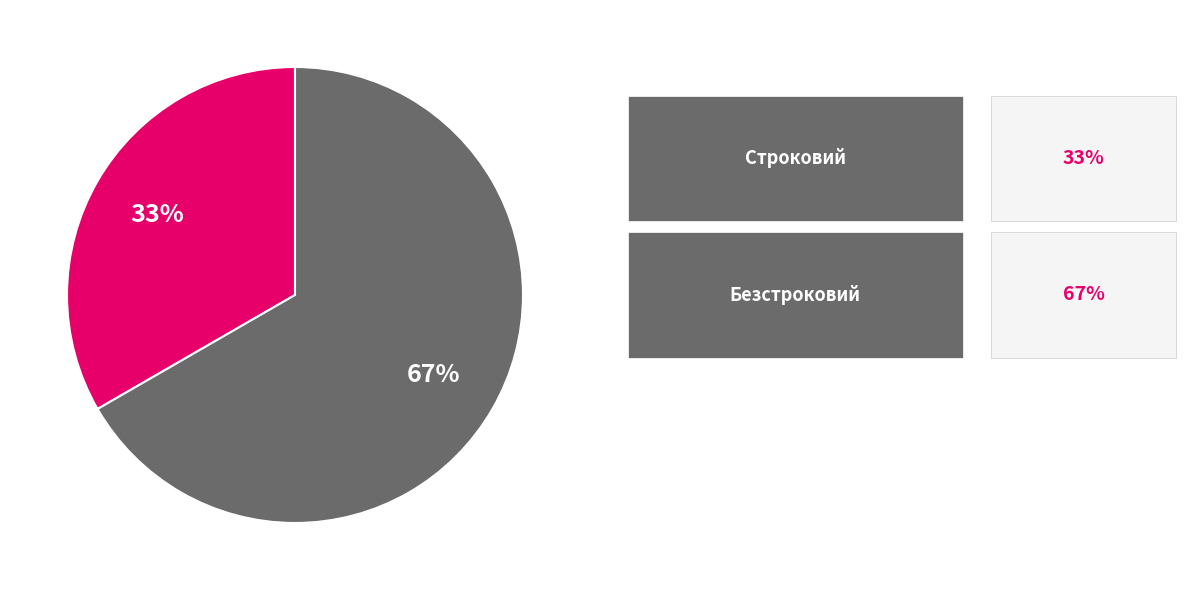

Is there any slice that represents more than half of the pie?

Yes